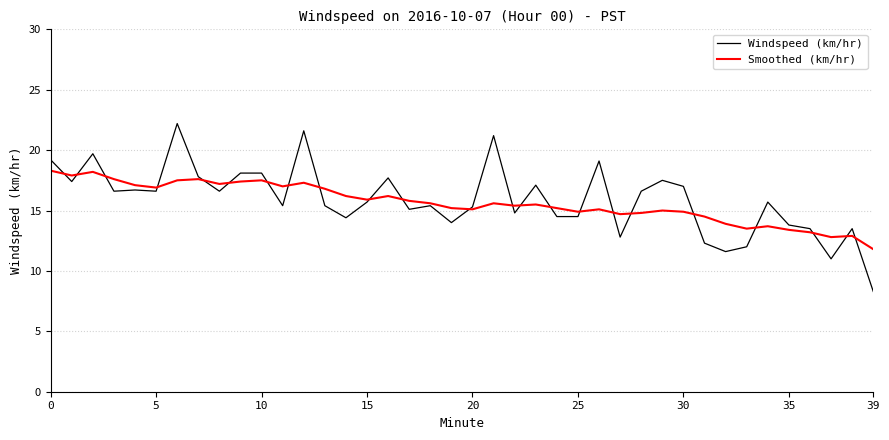

What is the smallest value displayed?

8.3